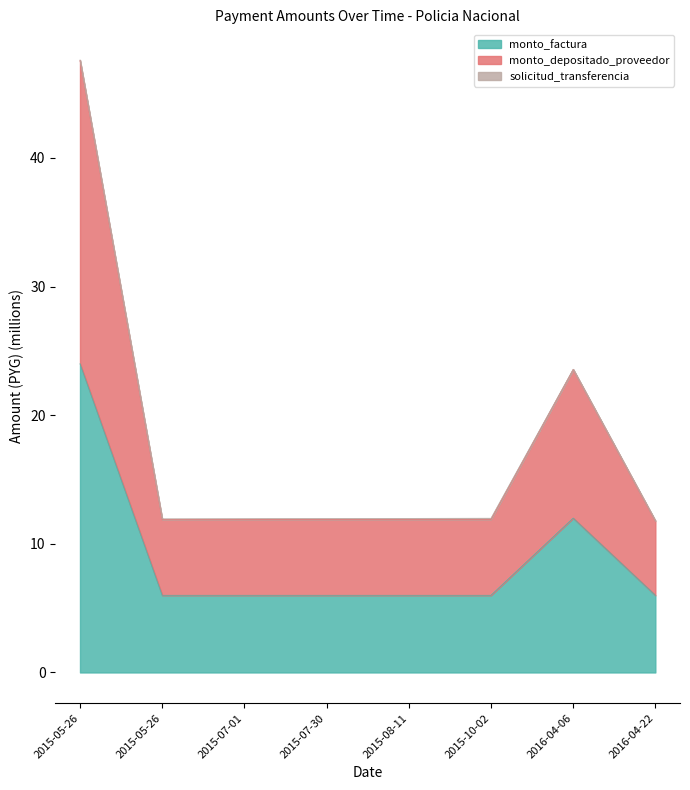

True or false: monto_depositado_proveedor and monto_factura cross at least once.

False